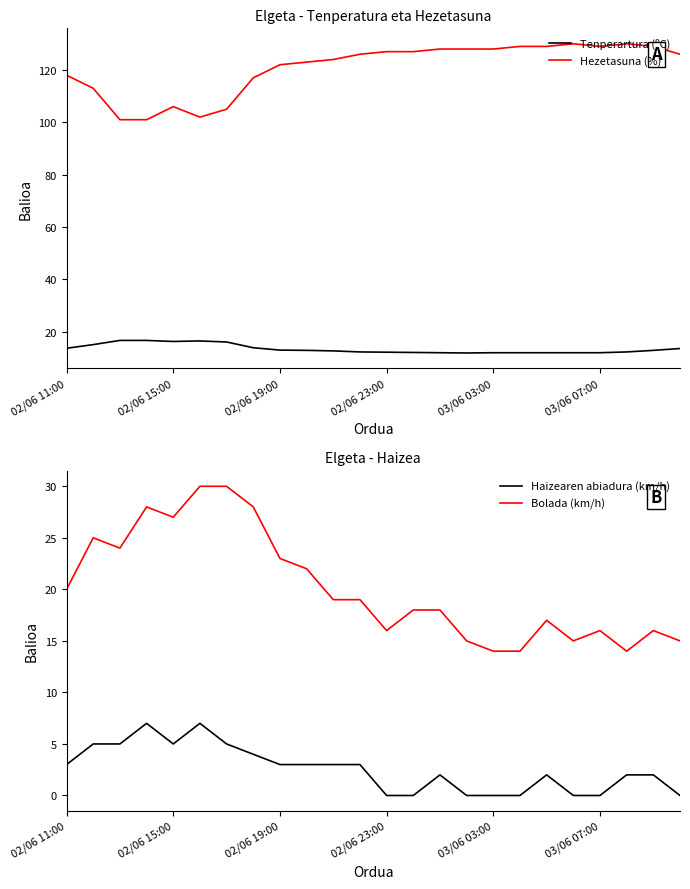

True or false: Hezetasuna (%) has more than 2 points higher than both neighbors.

True